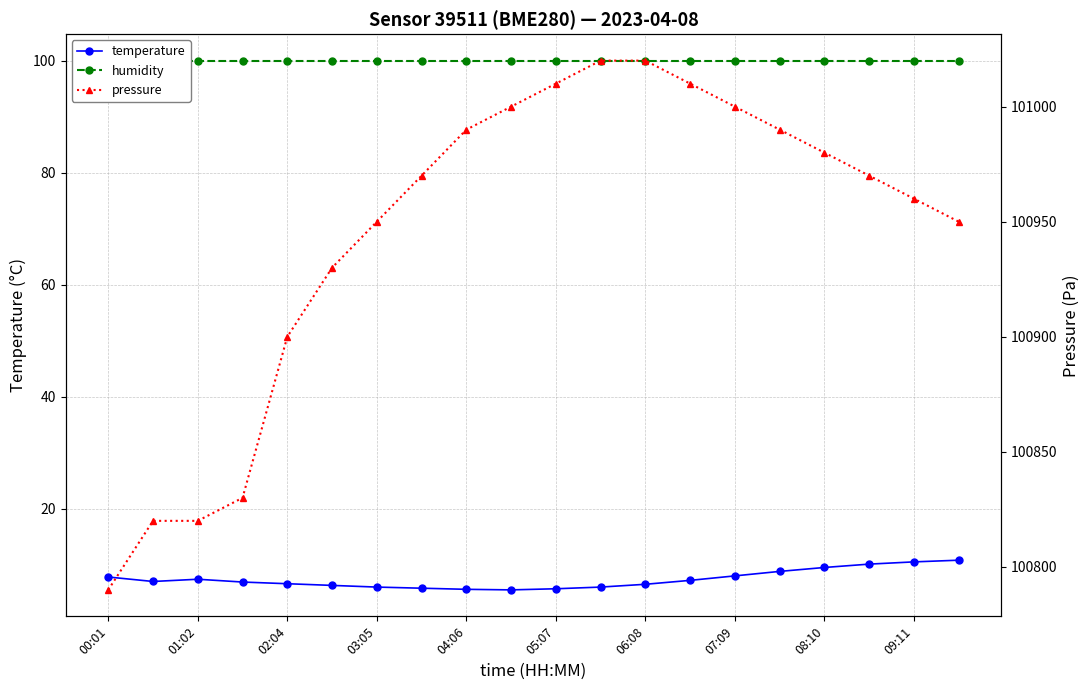

What is the highest value of the temperature series?

10.8